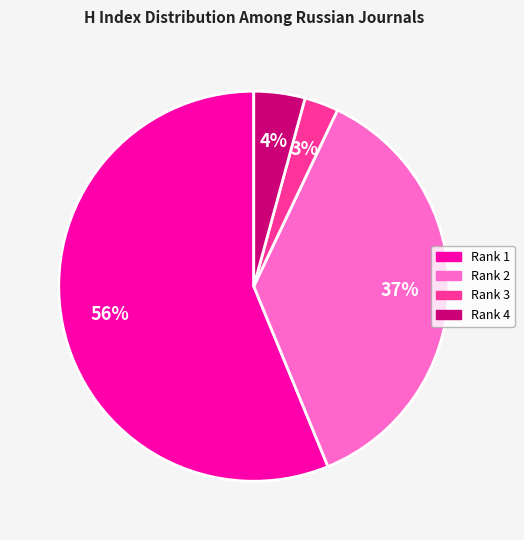

Does any single category account for the majority?

Yes